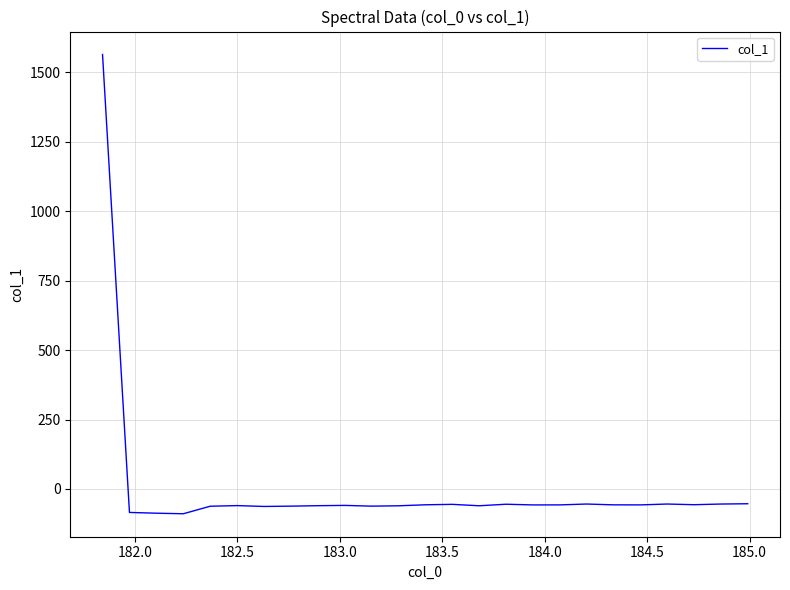

How many distinct data groups are displayed?

1